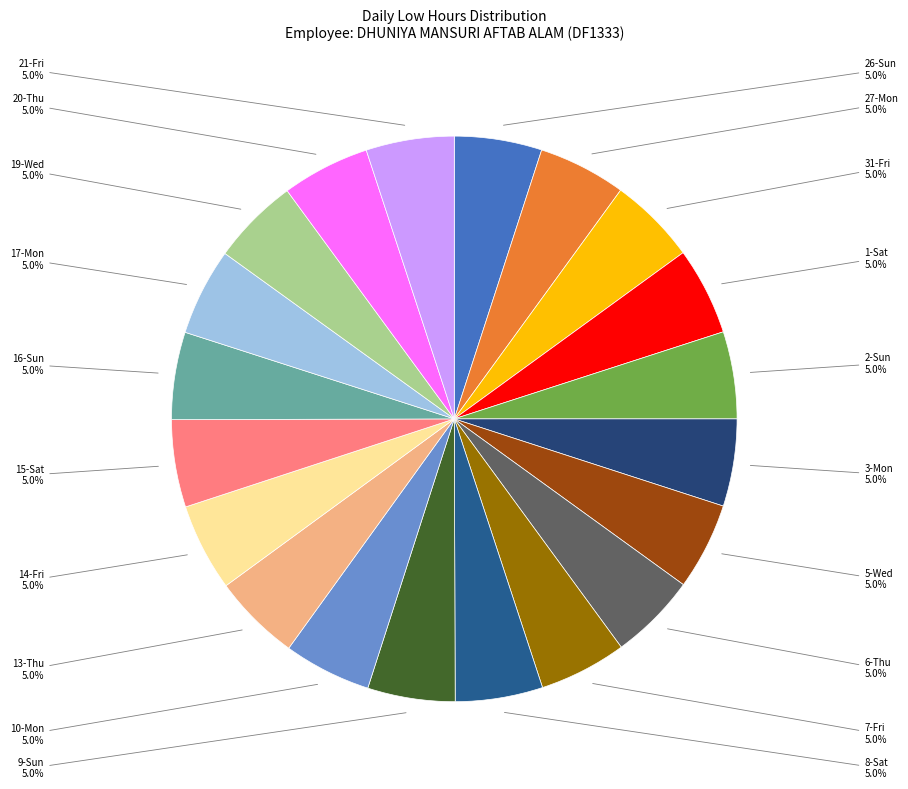

What percentage do 7-Fri and 9-Sun together represent?

10.0%